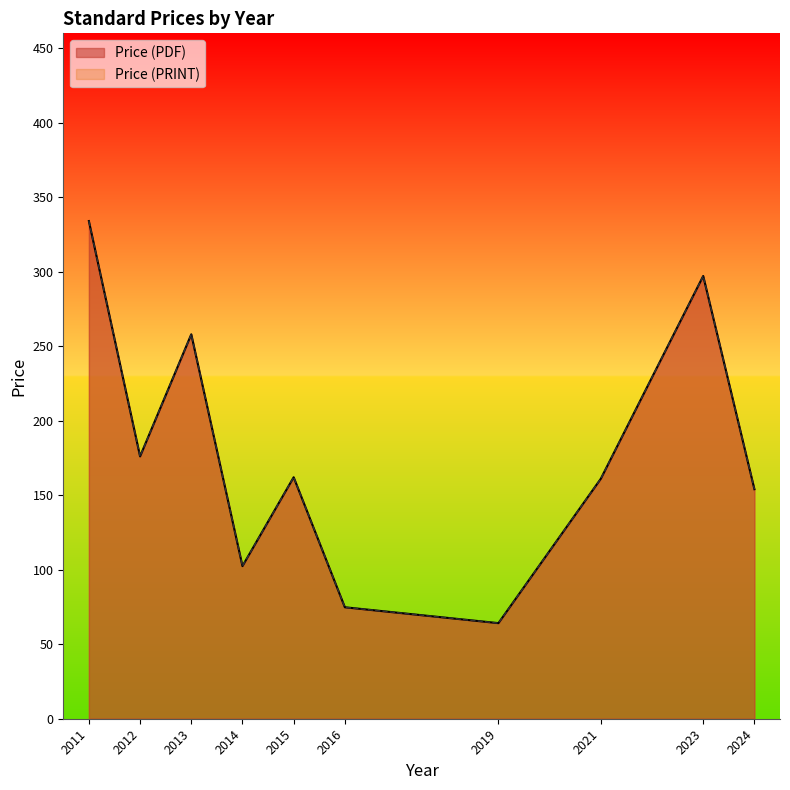

List the series in order of their peak value, lowest first.

Price (PDF), Price (PRINT)